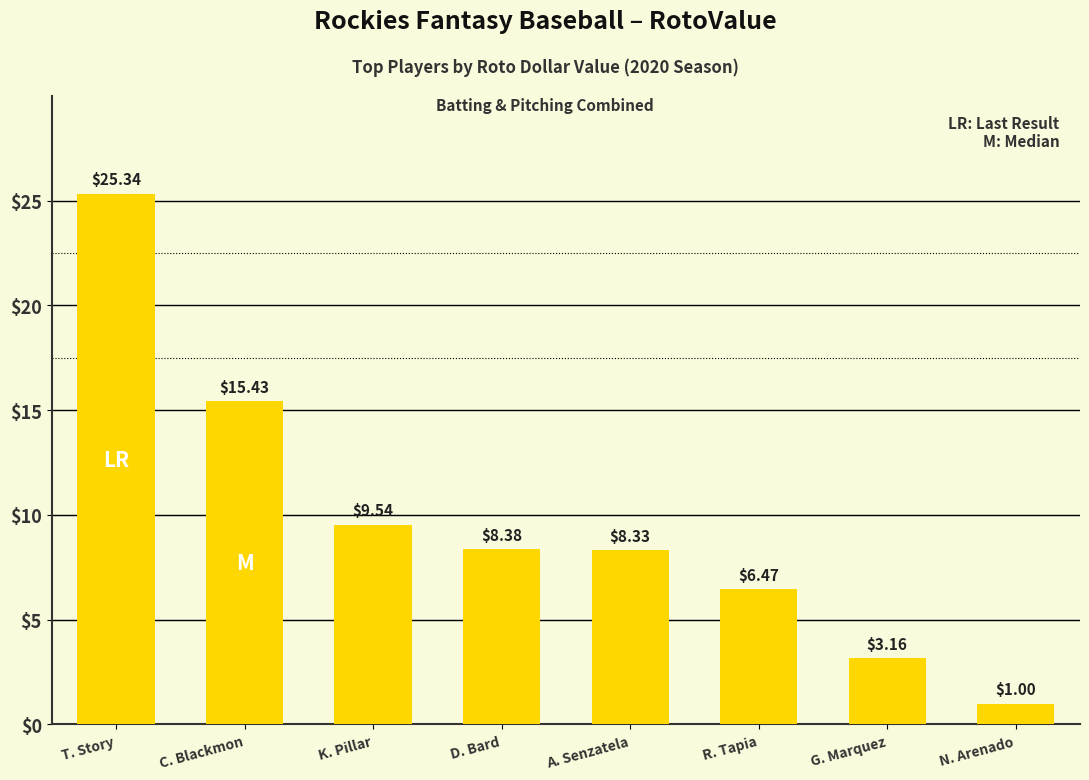

What is the sum of the values at T. Story and C. Blackmon?

40.8